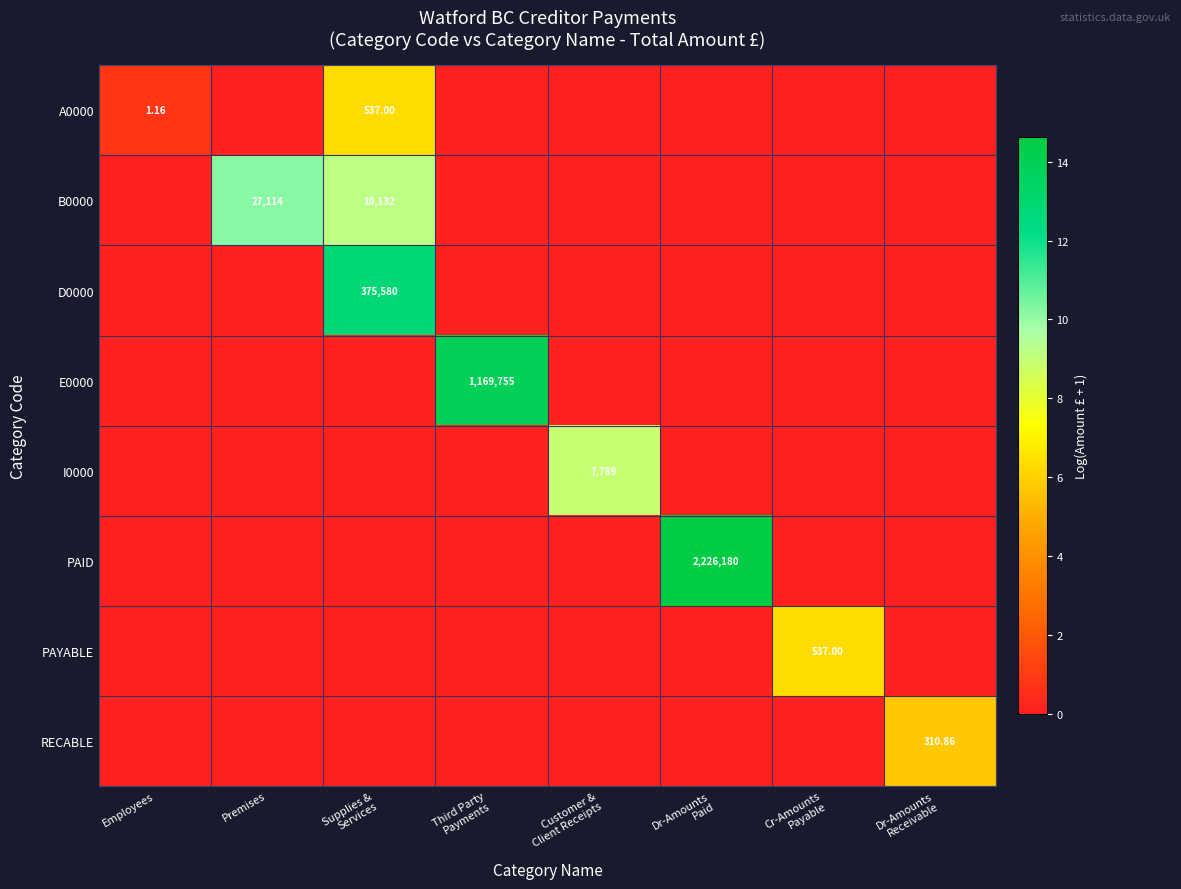

What is the difference between the maximum and minimum values in the PAYABLE series?

6.3